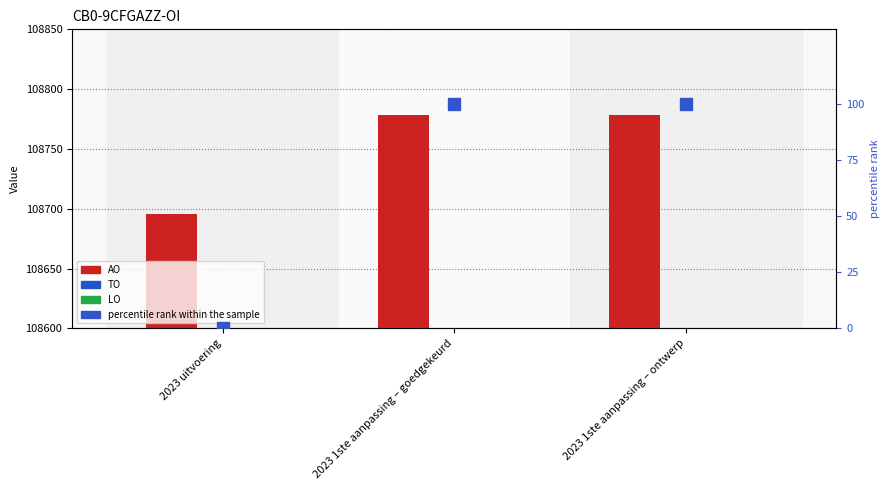

What are all the series names shown in the legend?

AO, TO, LO, percentile rank within the sample